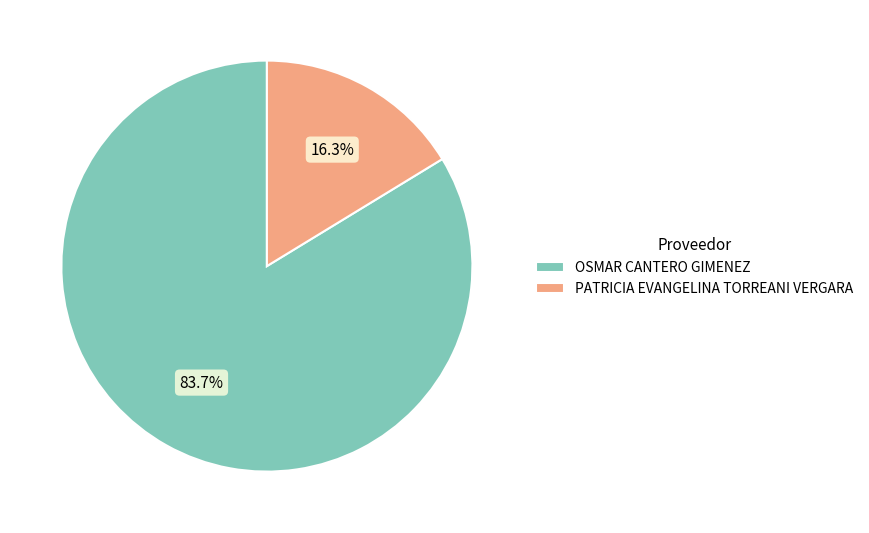

Rank the categories by value from highest to lowest.

OSMAR CANTERO GIMENEZ, PATRICIA EVANGELINA TORREANI VERGARA